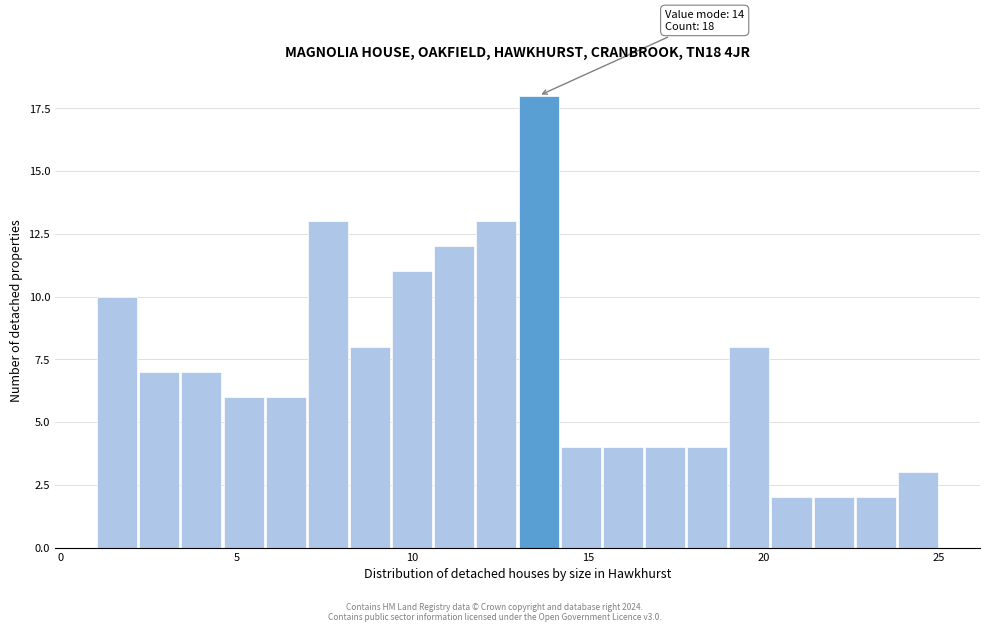

Read against the x-axis, roughly where is the centre of the tallest bar?

13.5